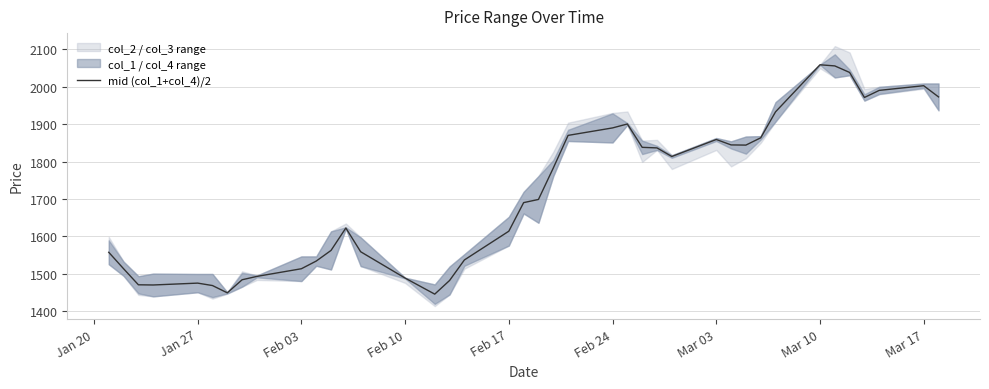

How many points are lower than both their immediate neighbors (excluding endpoints)?

6